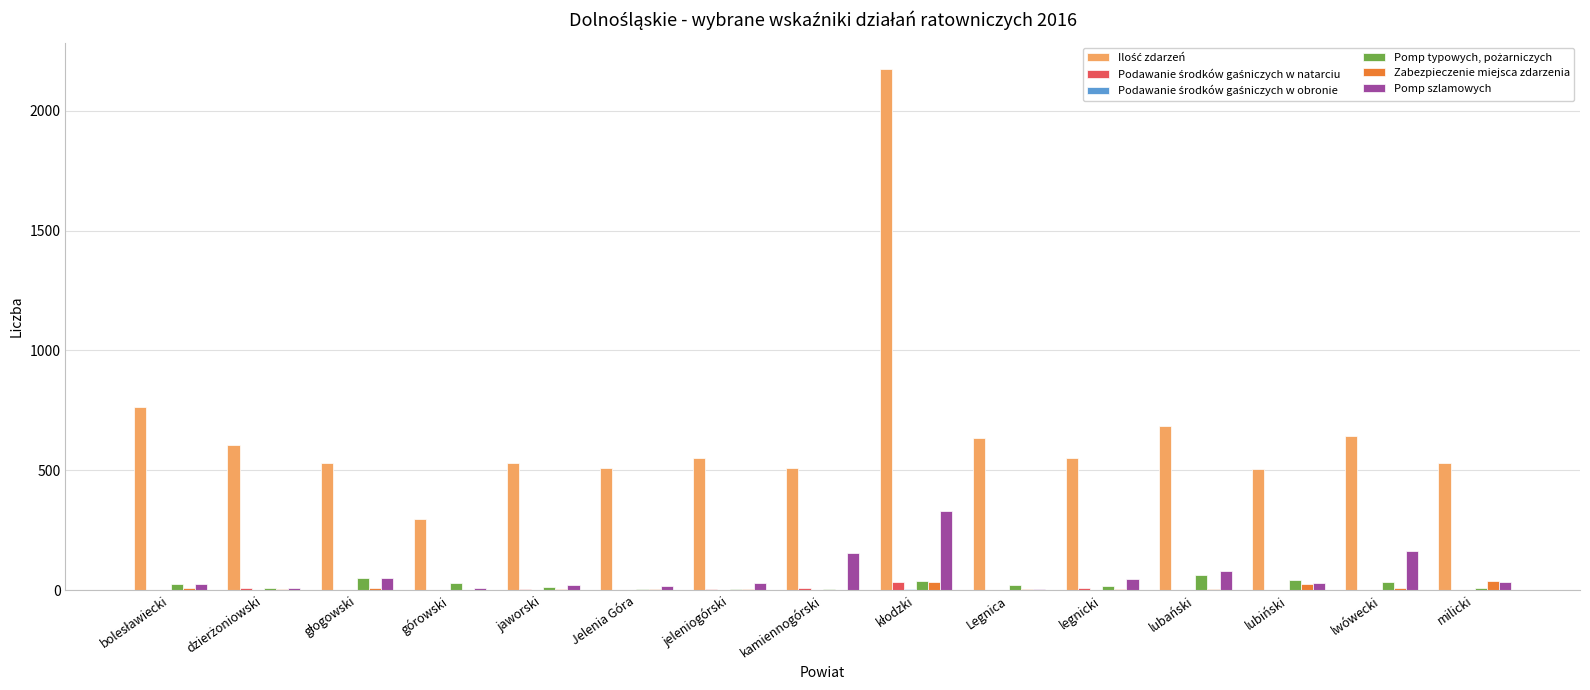

Are the bars horizontal?

No